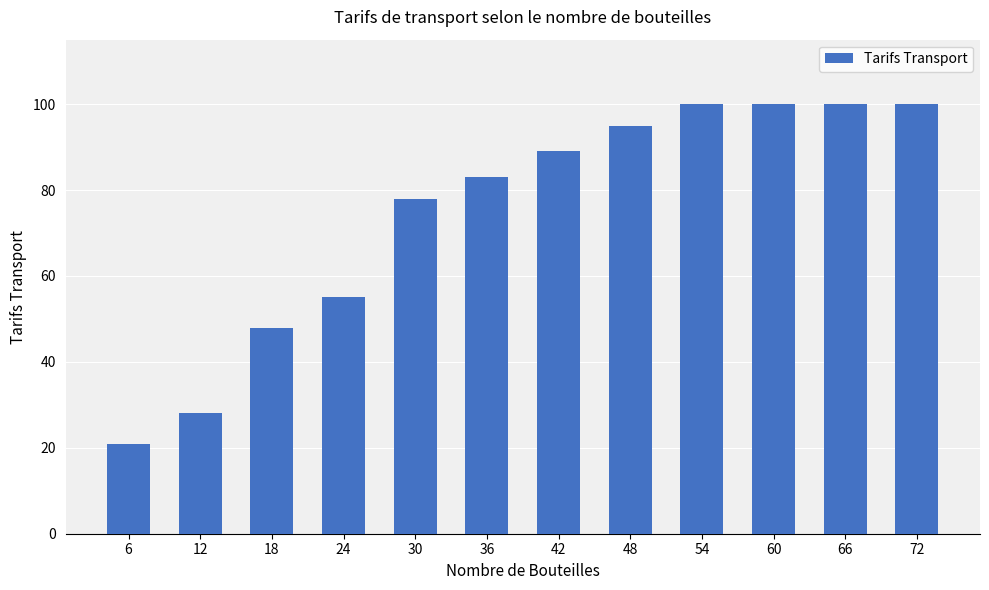

Read the value at 72, to the nearest 10.

100